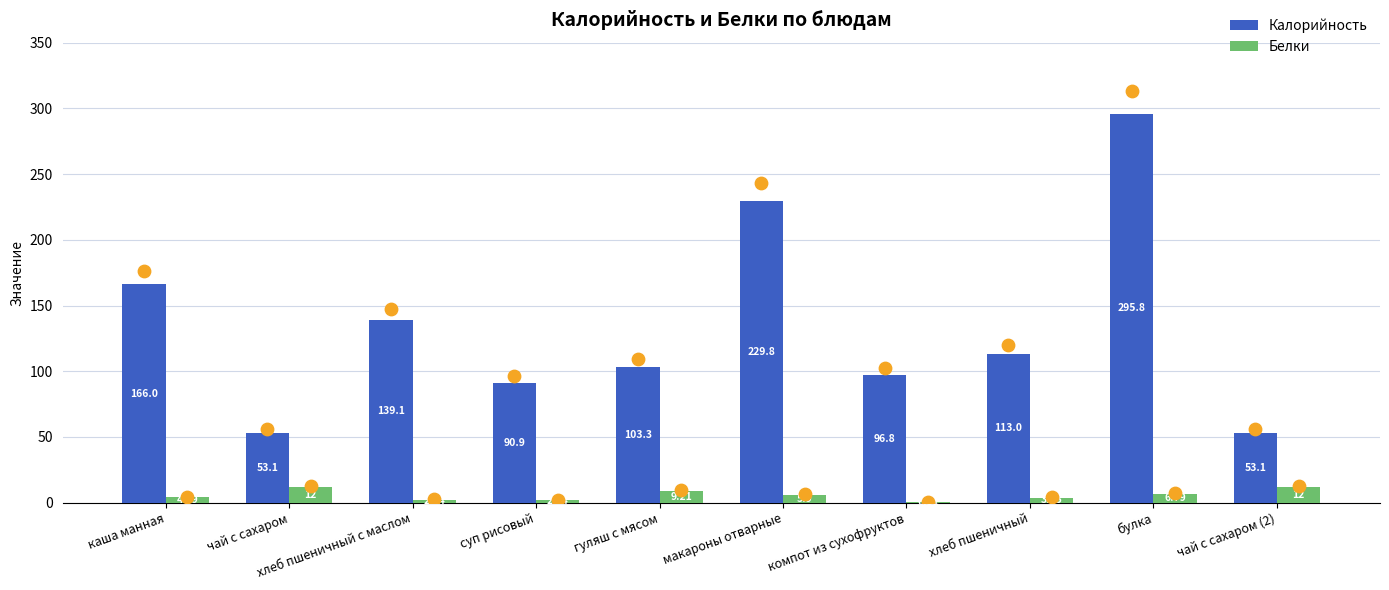

What is the total value across all series at макароны отварные?

235.7